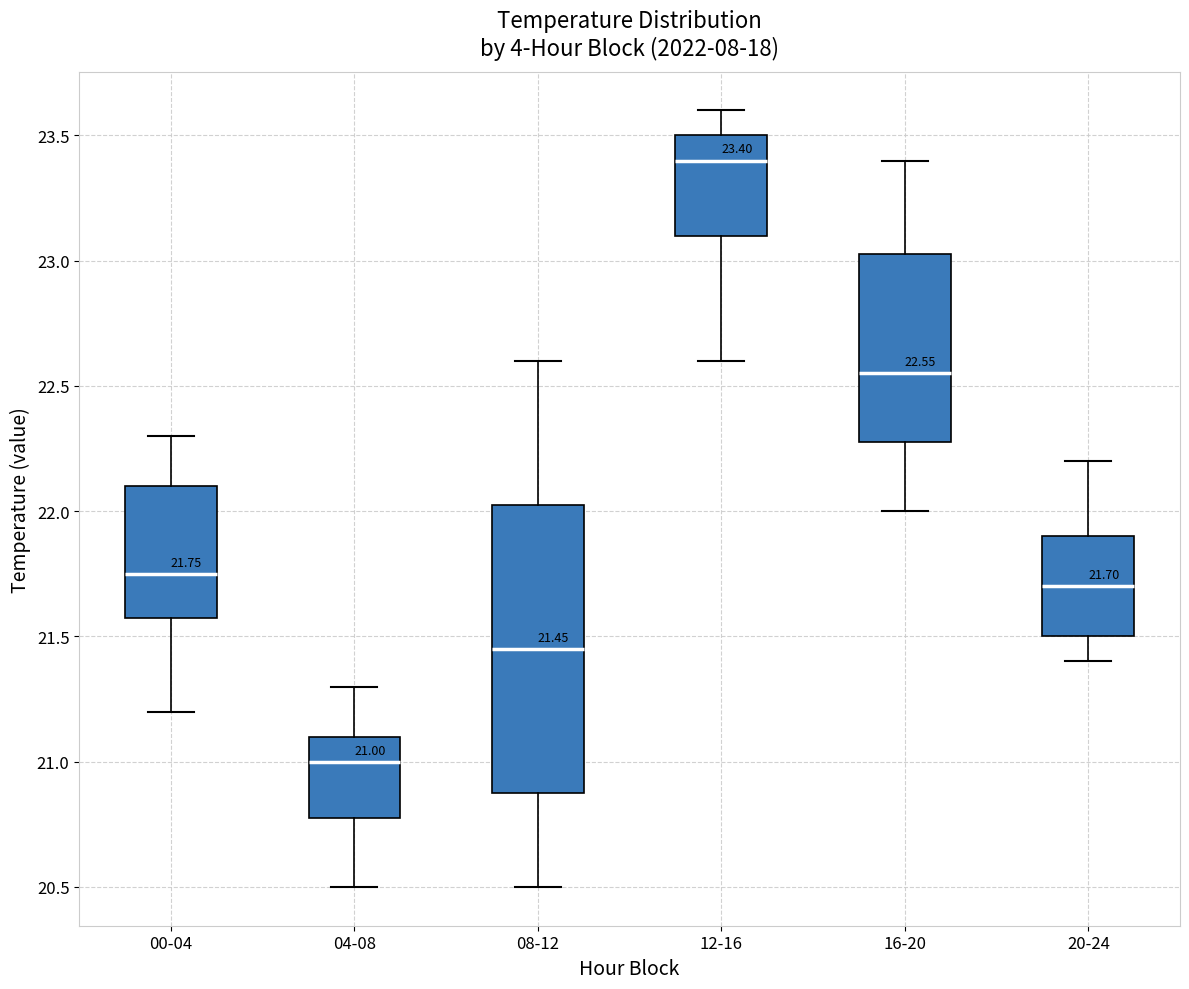

Comparing the boxes themselves (not the whiskers), which one is the tallest?

08-12